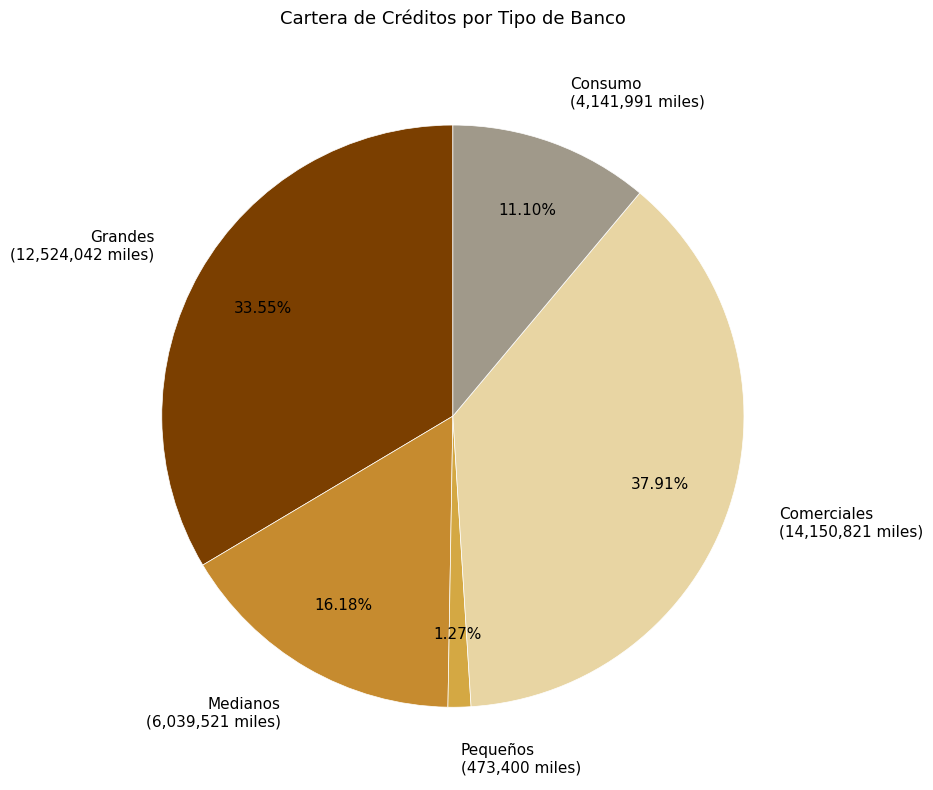

Combined, do Grandes (12,524,042 miles) and Comerciales (14,150,821 miles) account for over 50%?

Yes